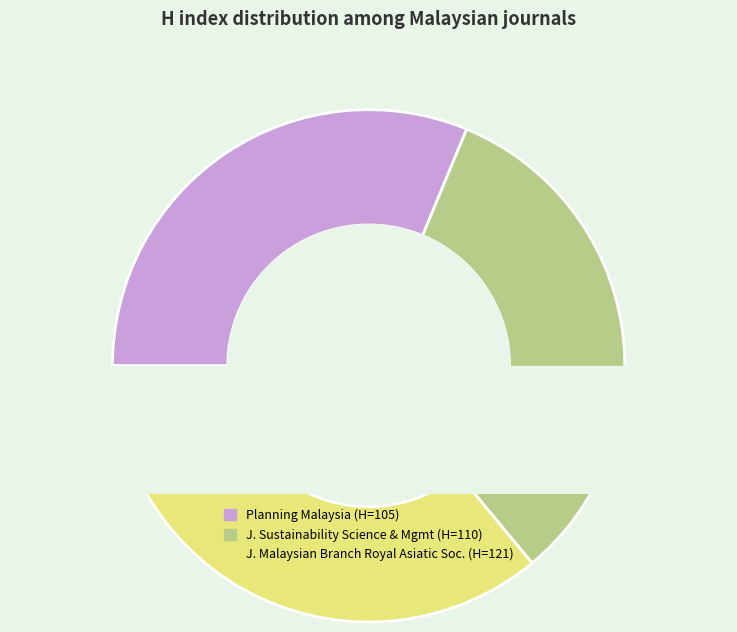

The Planning Malaysia slice represents 17% of the pie. True or false?

False